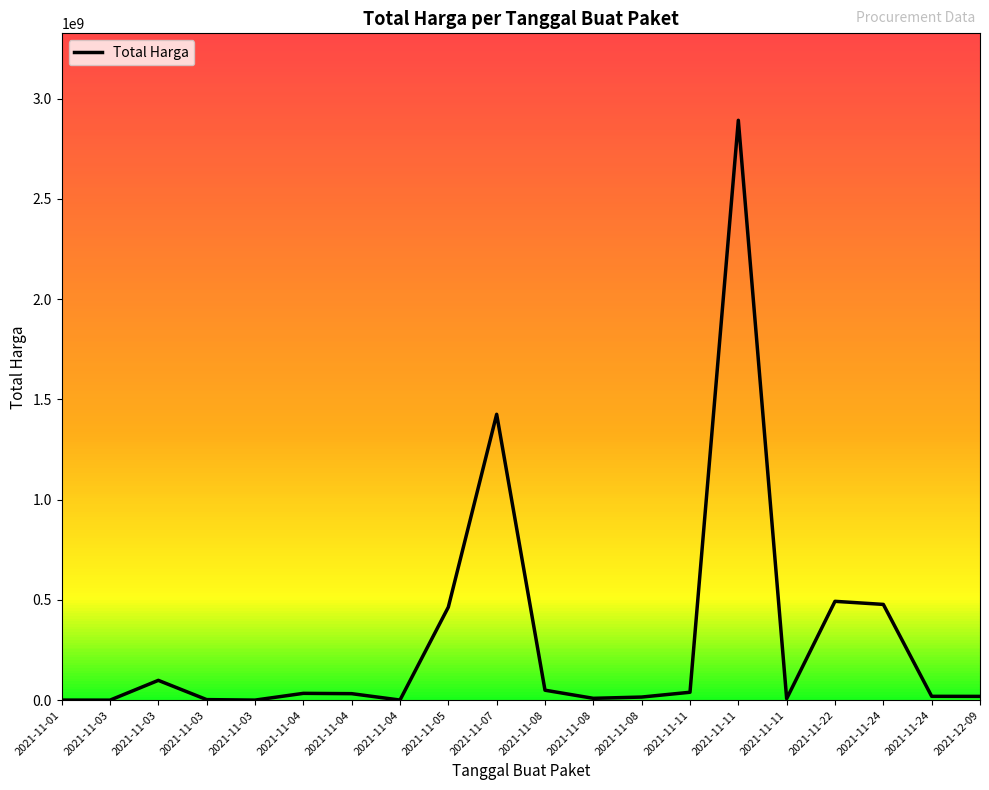

How many data points are above 32441200?

9